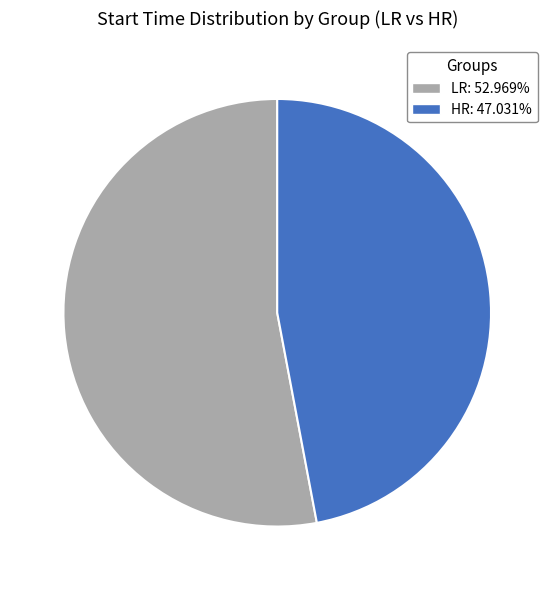

Do HR: 47.031% and LR: 52.969% together represent more than half of the pie?

Yes